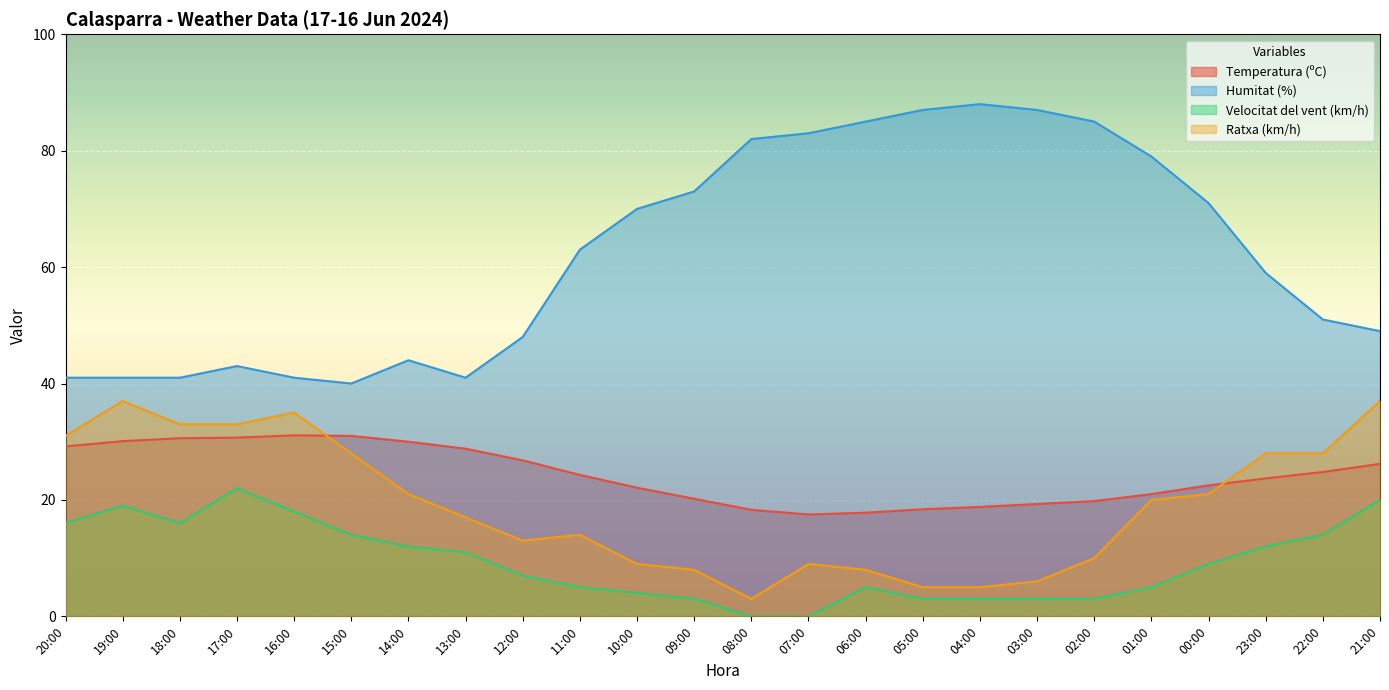

True or false: Humitat (%) and Temperatura (ºC) cross at least once.

False